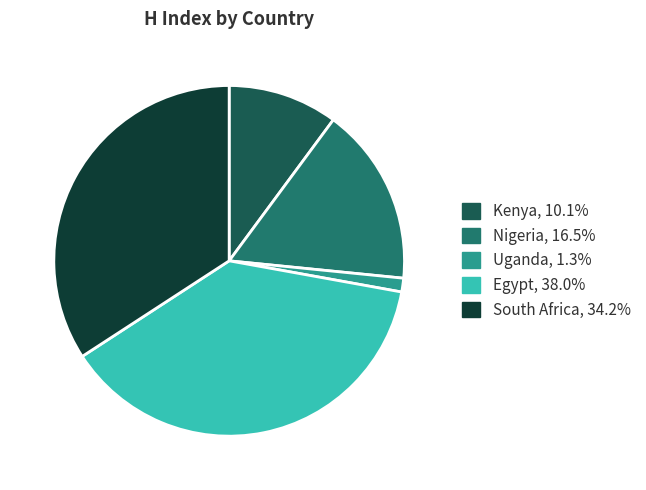

Does Uganda account for over 50% of the chart?

No